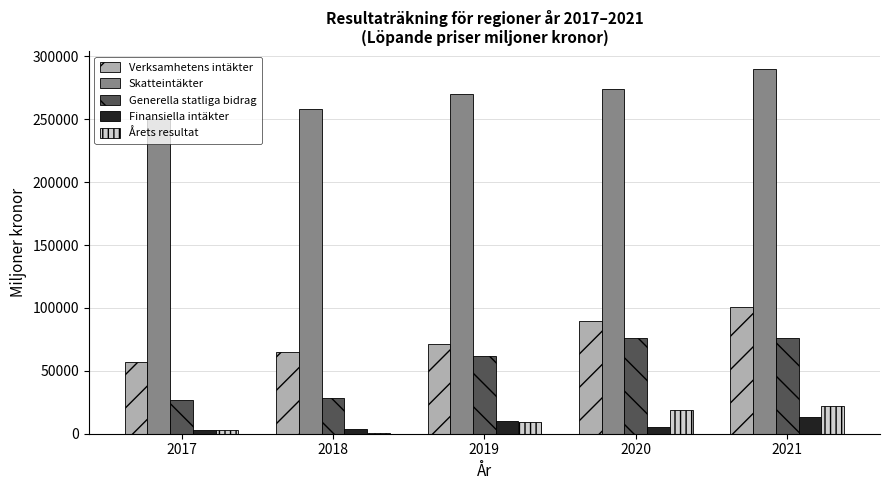

What is the sum of all Generella statliga bidrag values?

268907